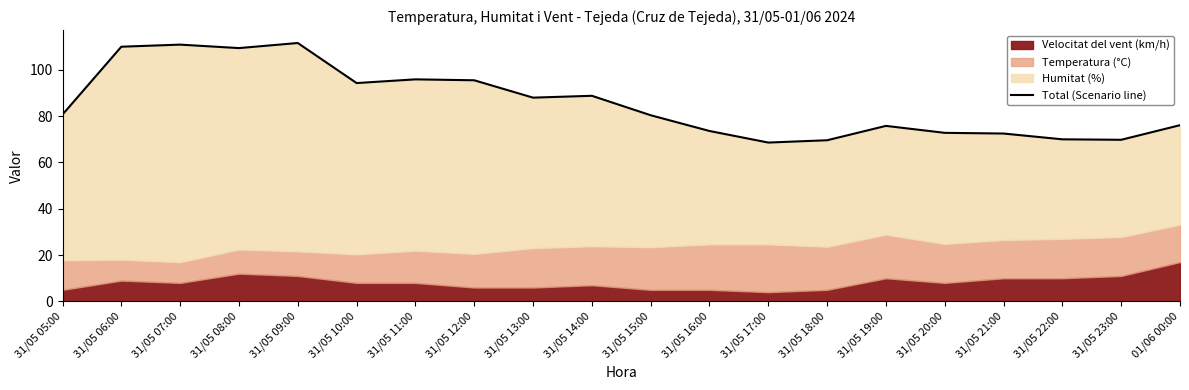

What is the difference between the values at 01/06 00:00 and 31/05 20:00?

3.3